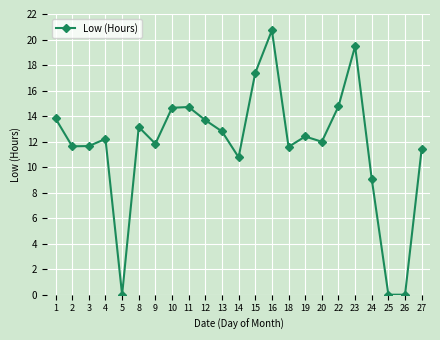

True or false: the data has more than 1 interior local peaks.

True